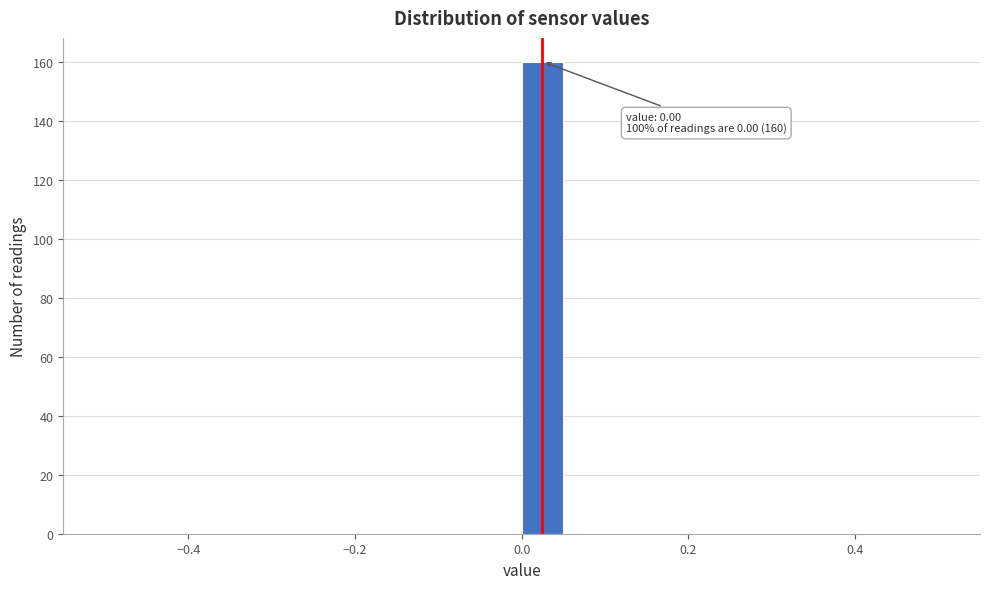

Read against the x-axis, roughly where is the centre of the tallest bar?

0.02